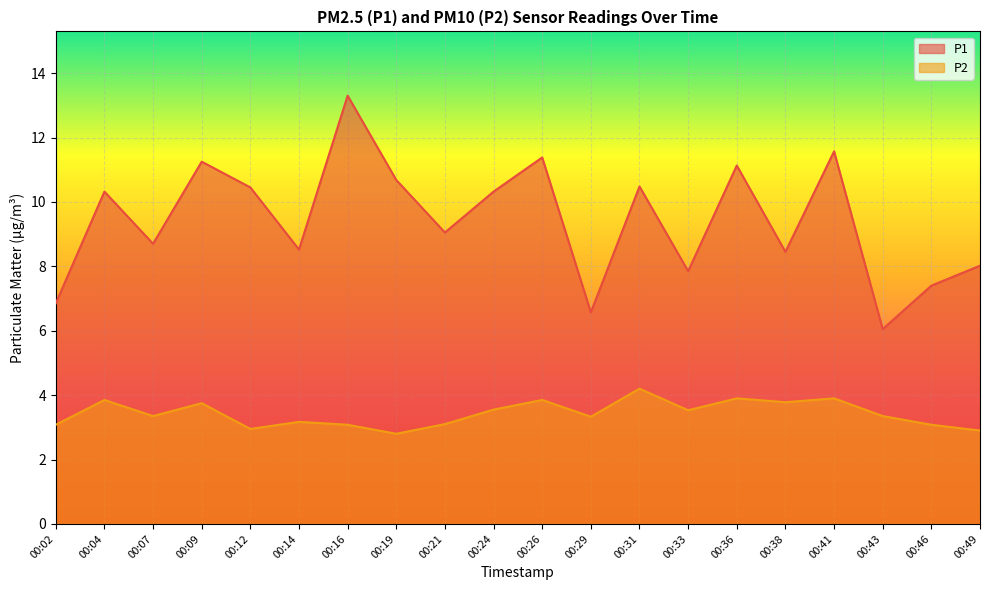

How many lines are shown in the chart?

2